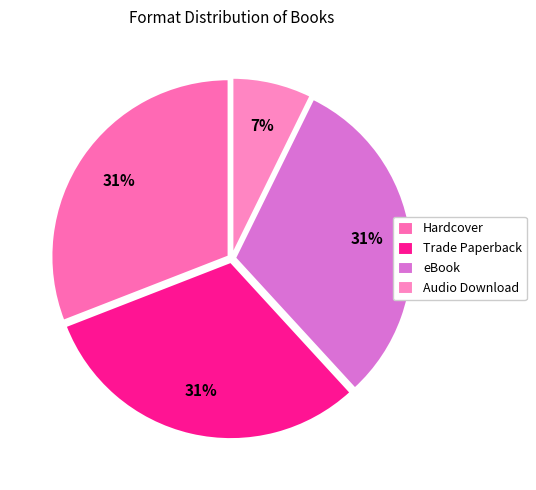

Is there any slice that represents more than half of the pie?

No